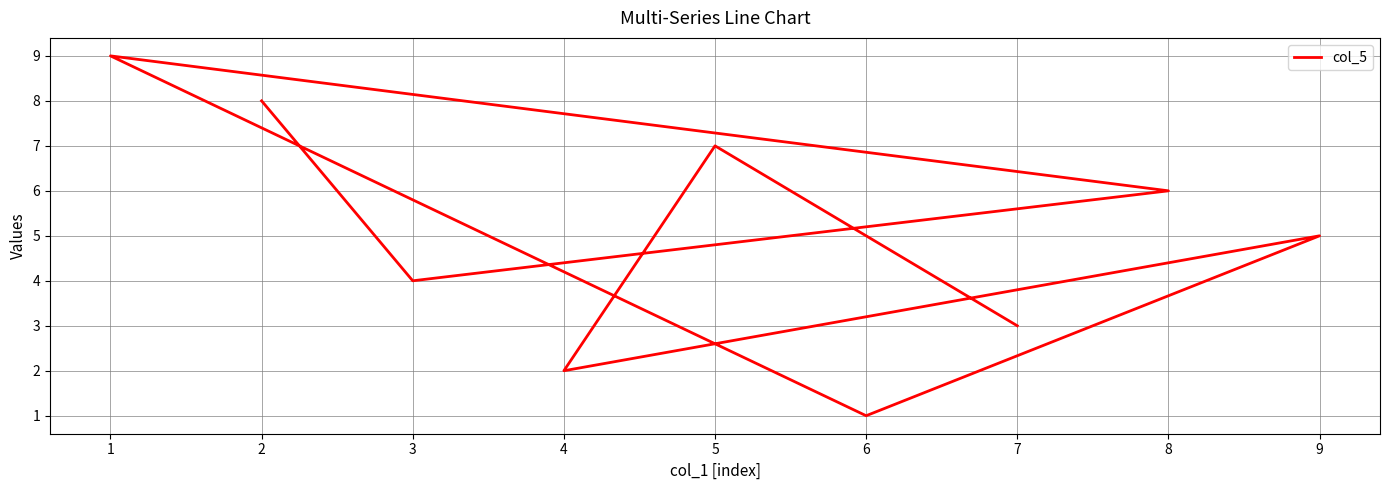

Where is the first local minimum?

3